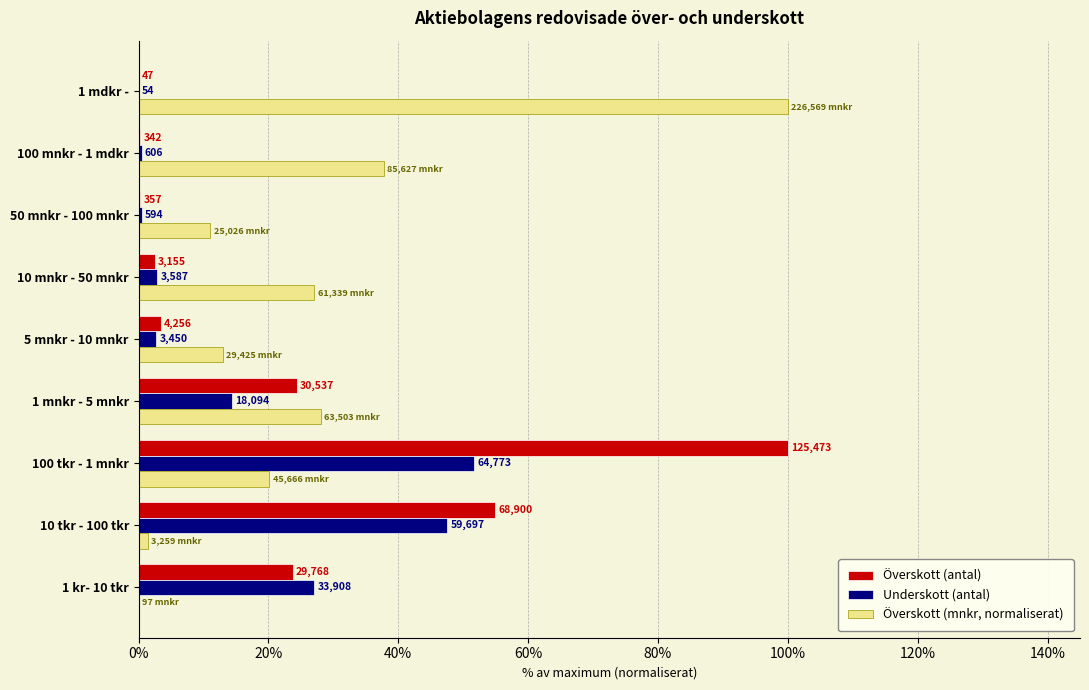

Reading right to left, list all the values displayed in this chart.

Överskott (antal): 0.0	0.3	0.3	2.5	3.4	24.3	100.0	54.9	23.7
Underskott (antal): 0.0	0.5	0.5	2.9	2.7	14.4	51.6	47.6	27.0
Överskott (mnkr, normaliserat): 100.0	37.8	11.0	27.1	13.0	28.0	20.2	1.4	0.0